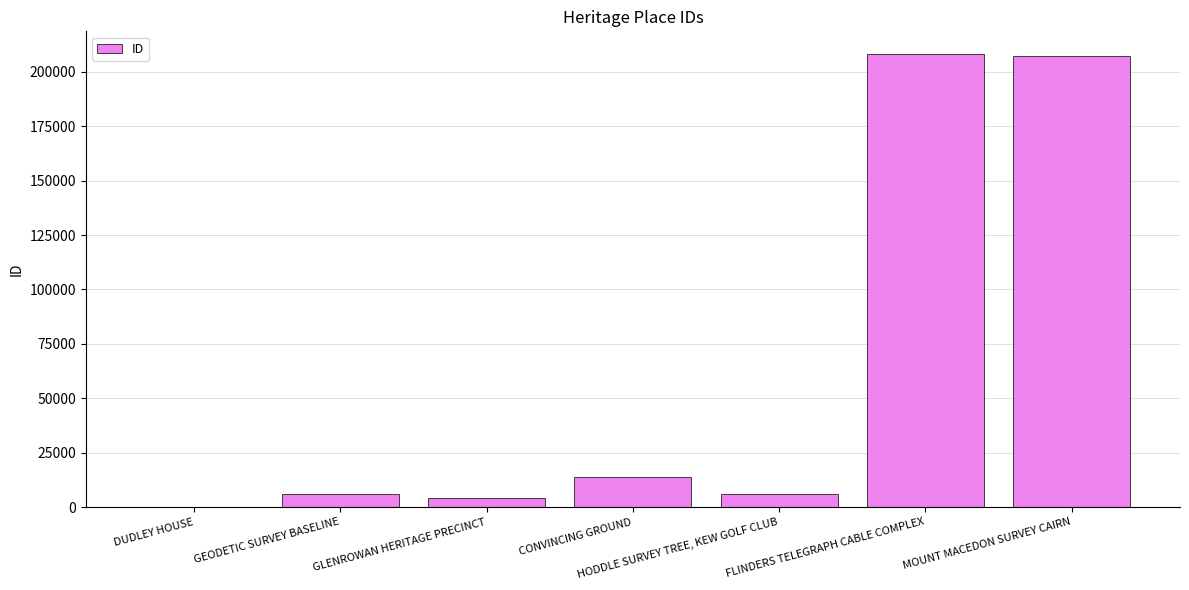

Is it true that the value at MOUNT MACEDON SURVEY CAIRN is 207061?

True